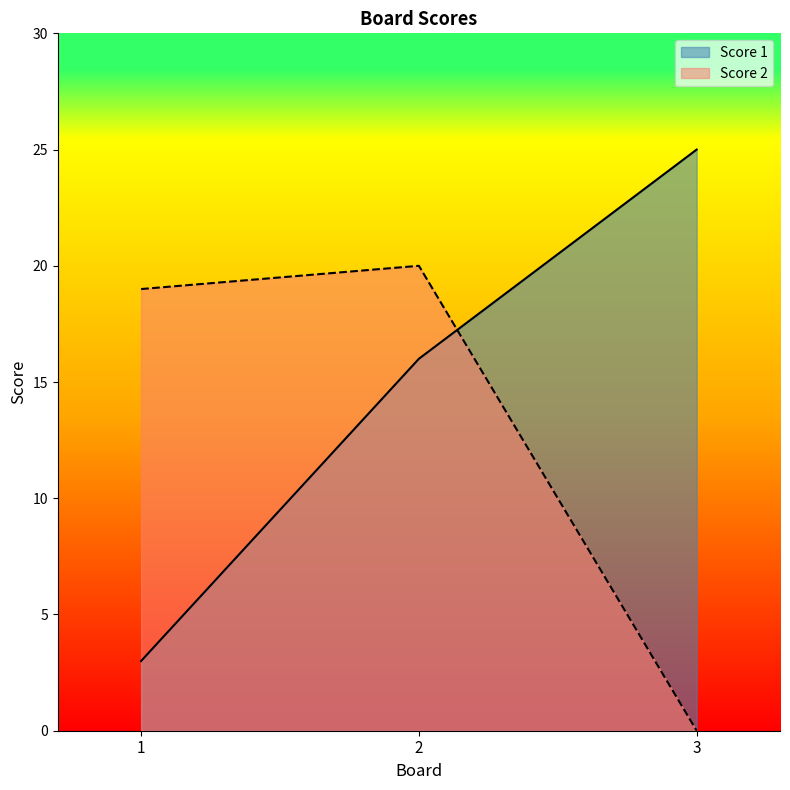

Which category has the lowest value in the Score 2 series?

3